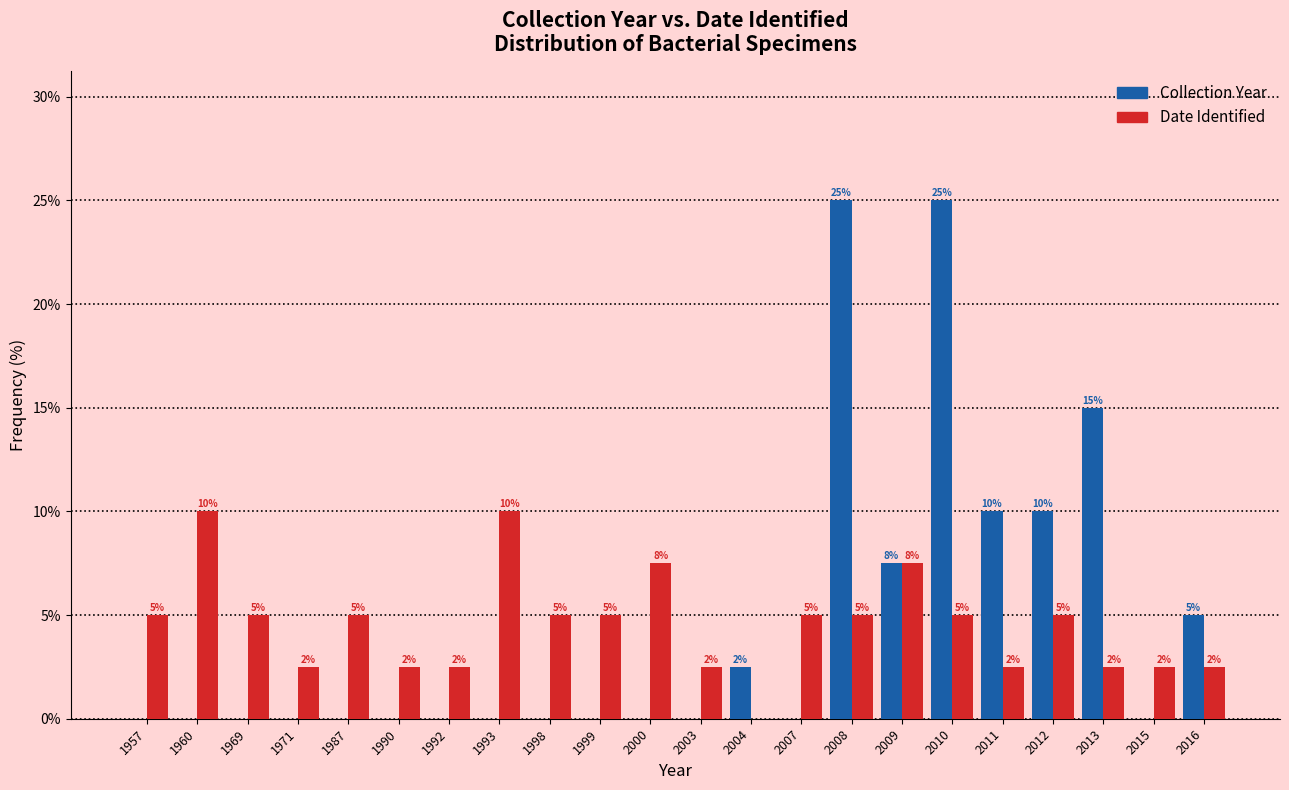

What is the maximum value shown in the chart?

25.0